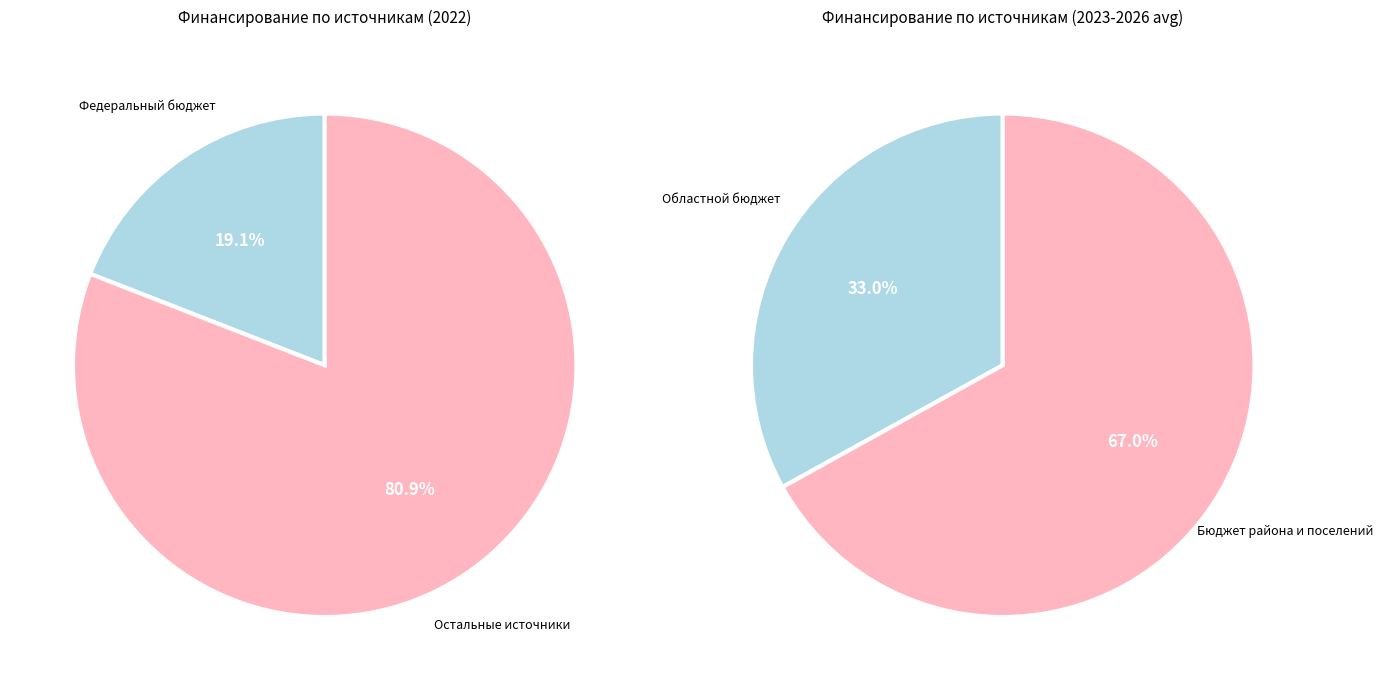

Which series has the largest range (max minus min)?

Федеральный бюджет